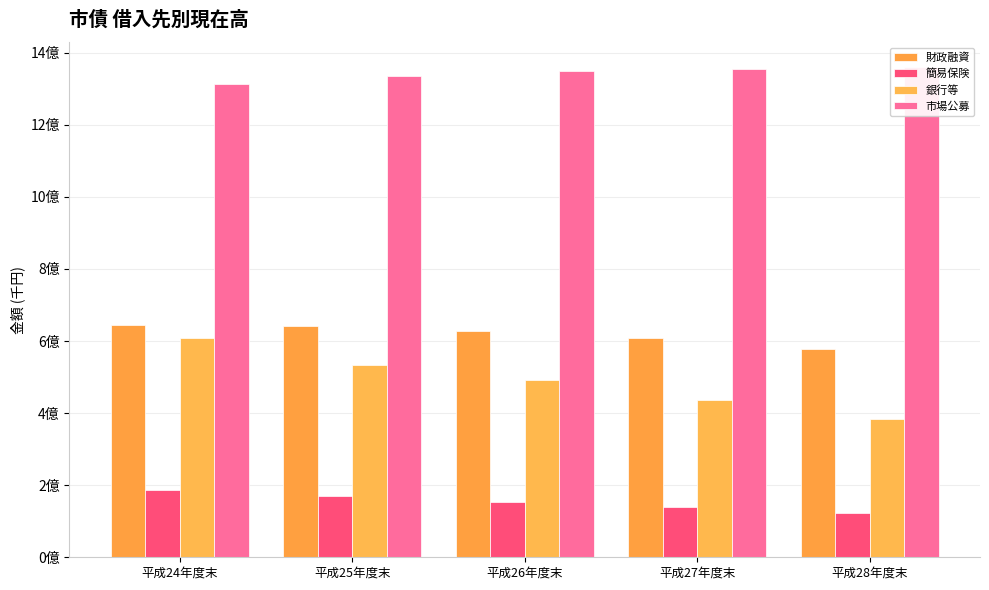

Reading left to right, what are all the values shown in this chart?

財政融資: 644609650	641306694	627590891	607504346	577718469
簡易保険: 187093135	171061520	154439722	138559967	122958578
銀行等: 608142846	534318351	492637245	435944561	384331993
市場公募: 1314000000	1335000000	1349000000	1354350000	1361190000